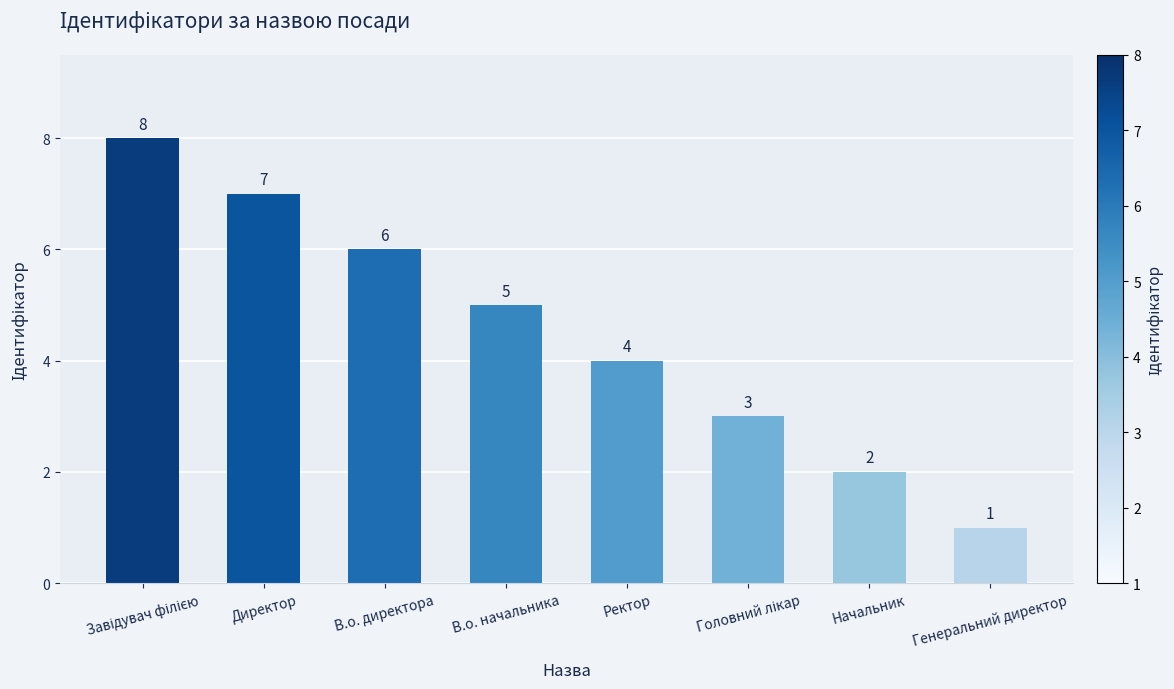

Is it true that the value at В.о. начальника is 5?

True